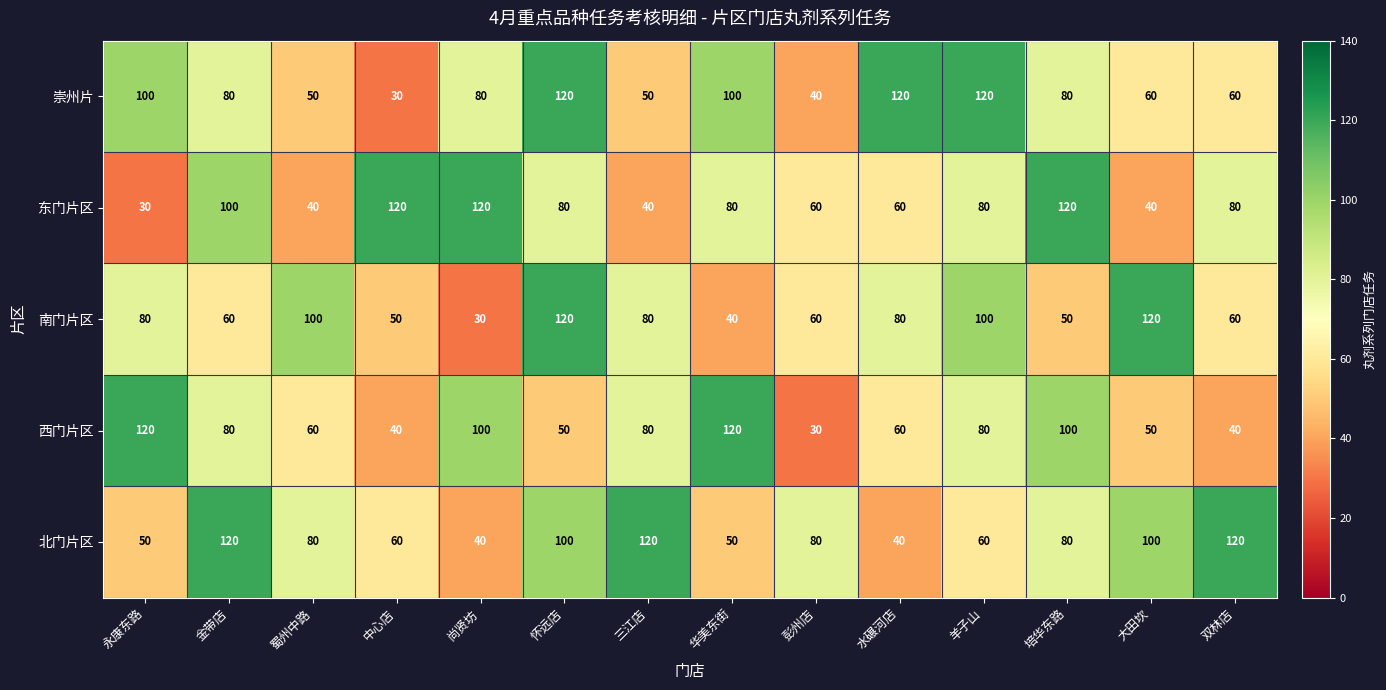

What is the minimum value shown in the chart?

30